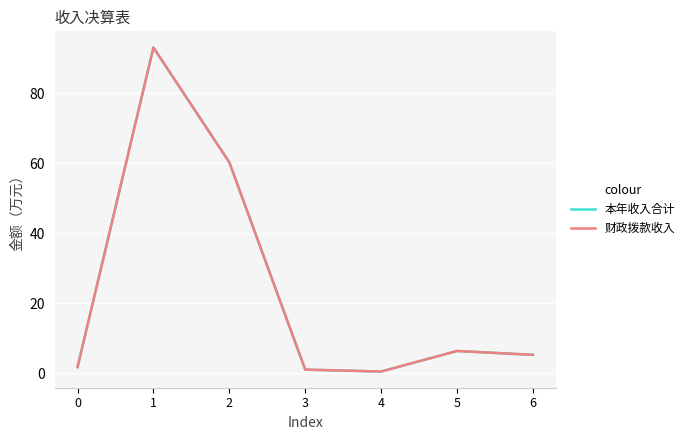

Is it true that 本年收入合计 equals 0.5 at 4?

True